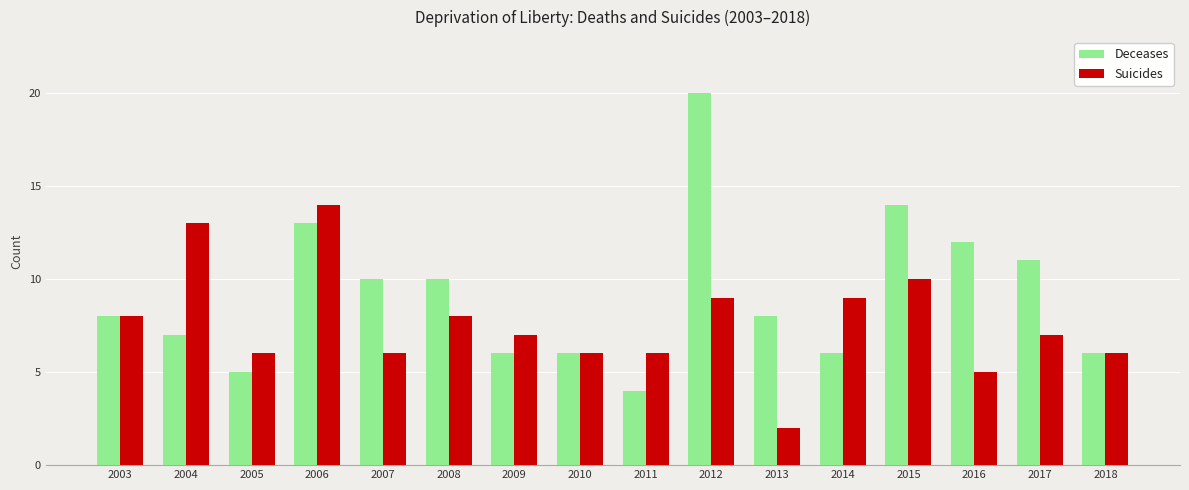

What is the greatest value displayed?

20